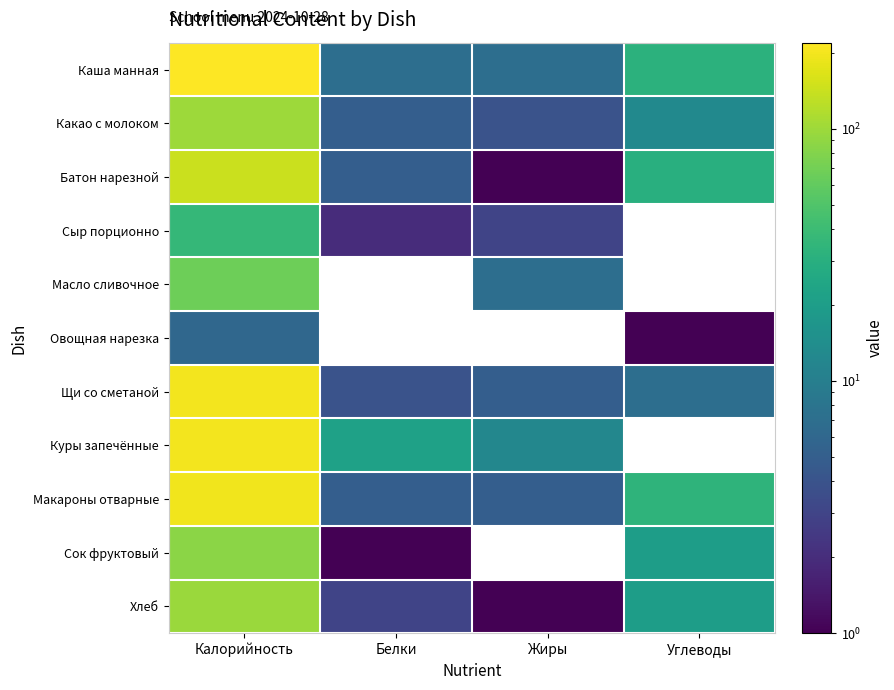

What is the maximum value shown in the chart?

219